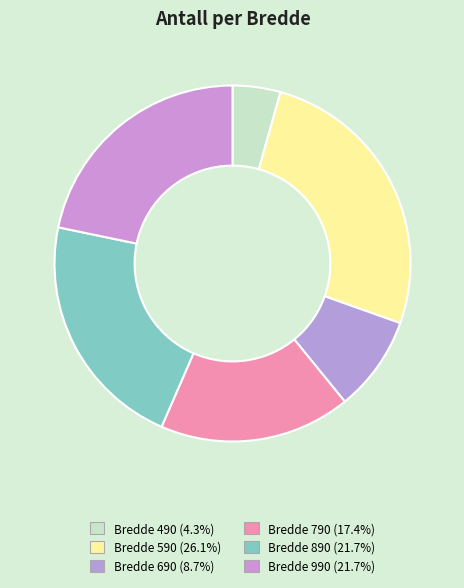

How many slices are in this pie chart?

6